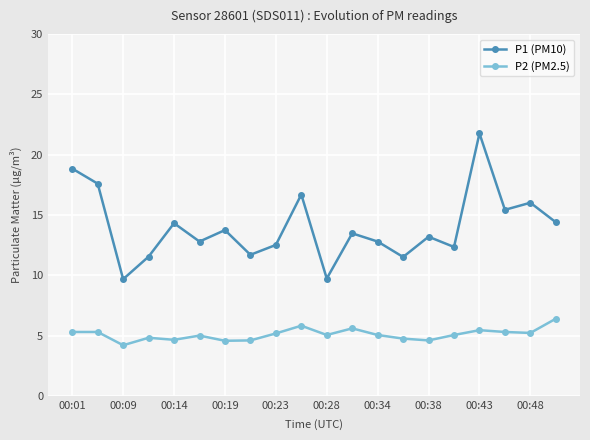

What is the maximum value shown in the chart?

21.8